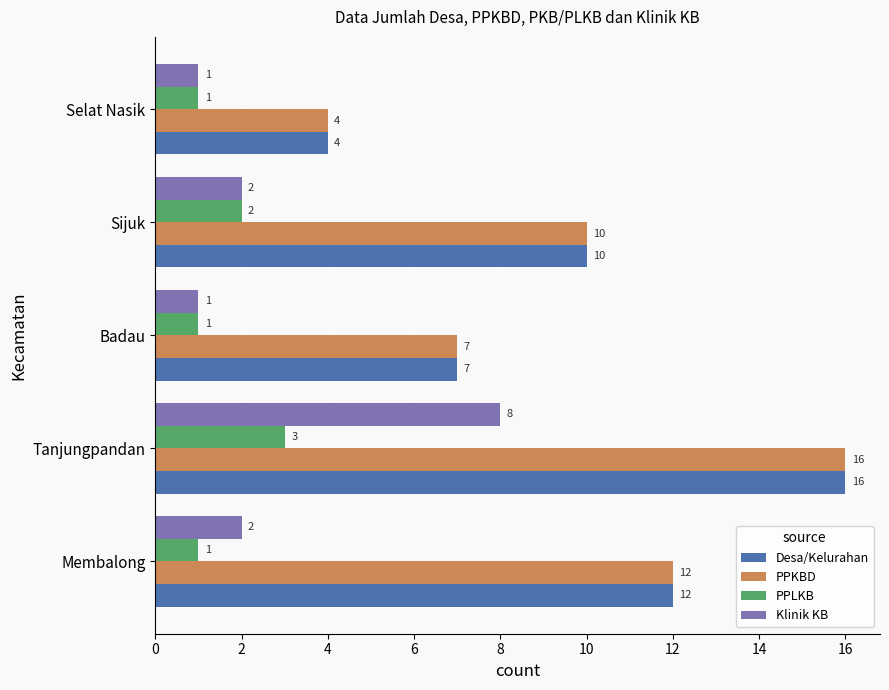

Is it true that PPKBD equals 7 at Membalong?

False